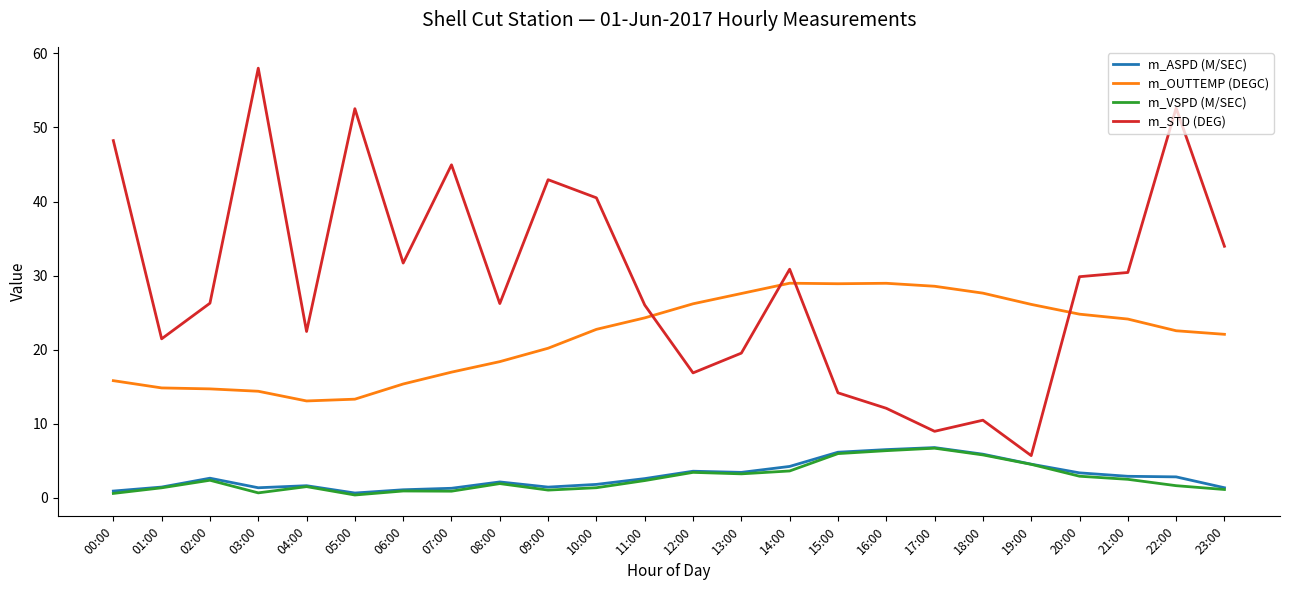

What is the difference between the maximum and second lowest values in the m_OUTTEMP (DEGC) series?

15.7